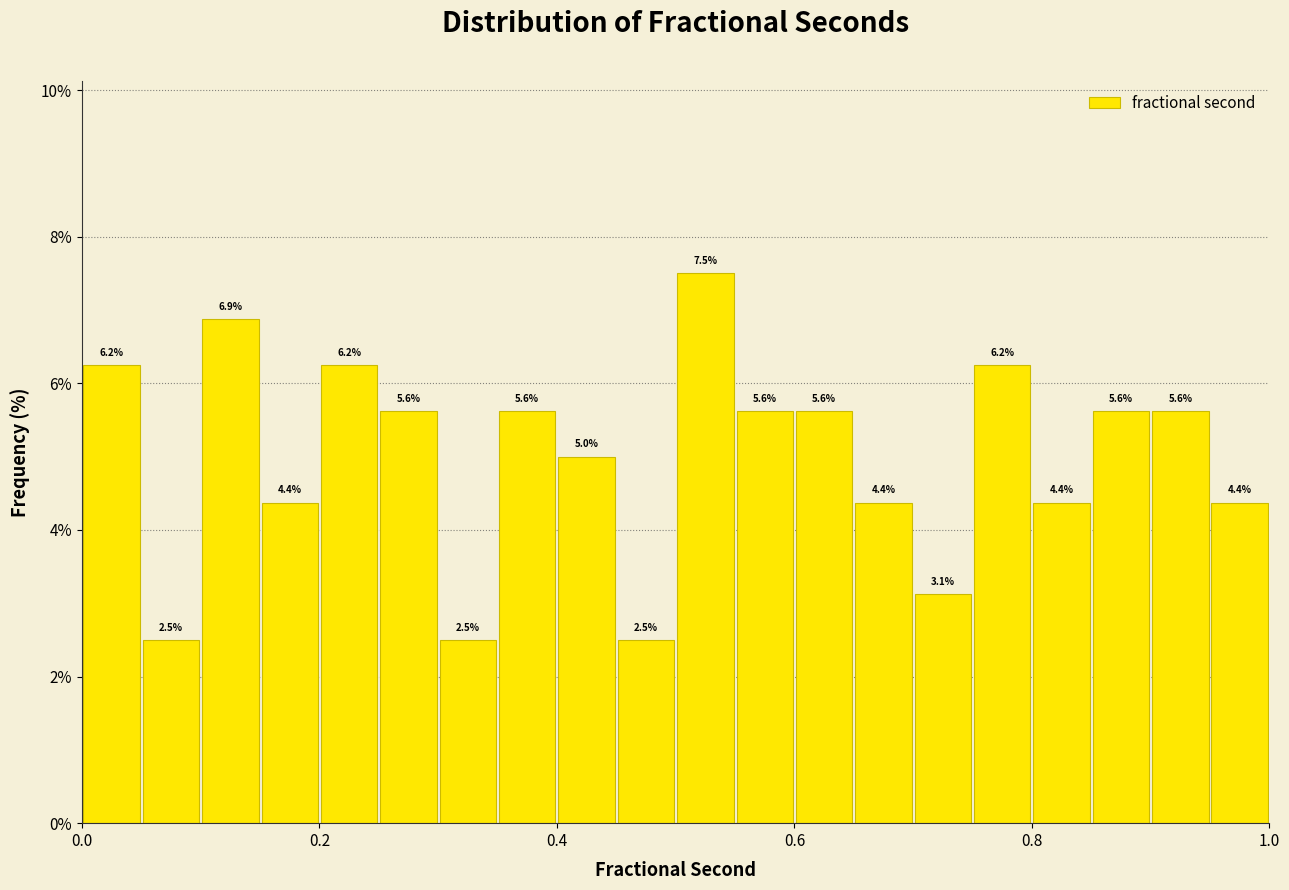

Read against the x-axis, roughly where is the centre of the tallest bar?

0.52